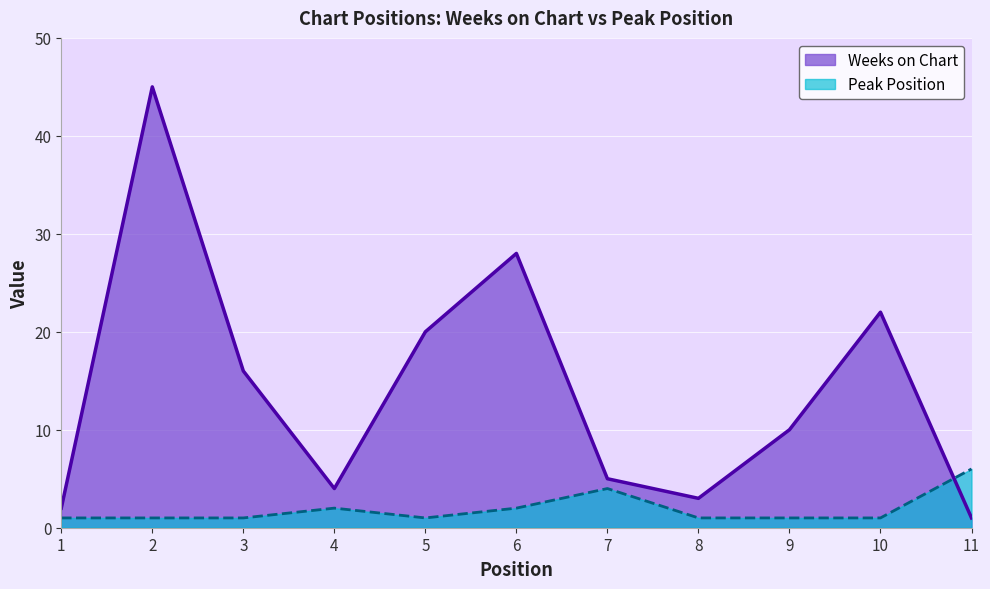

Reading left to right, extract all data points from this chart.

Weeks on Chart: 1=2	2=45	3=16	4=4	5=20	6=28	7=5	8=3	9=10	10=22	11=1
Peak Position: 1=1	2=1	3=1	4=2	5=1	6=2	7=4	8=1	9=1	10=1	11=6